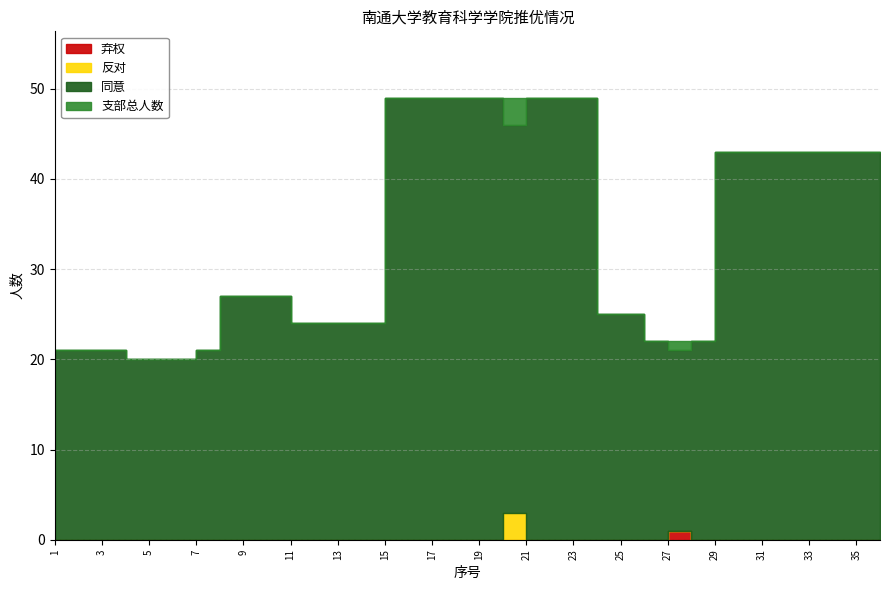

True or false: 反对 and 弃权 intersect in this chart.

False